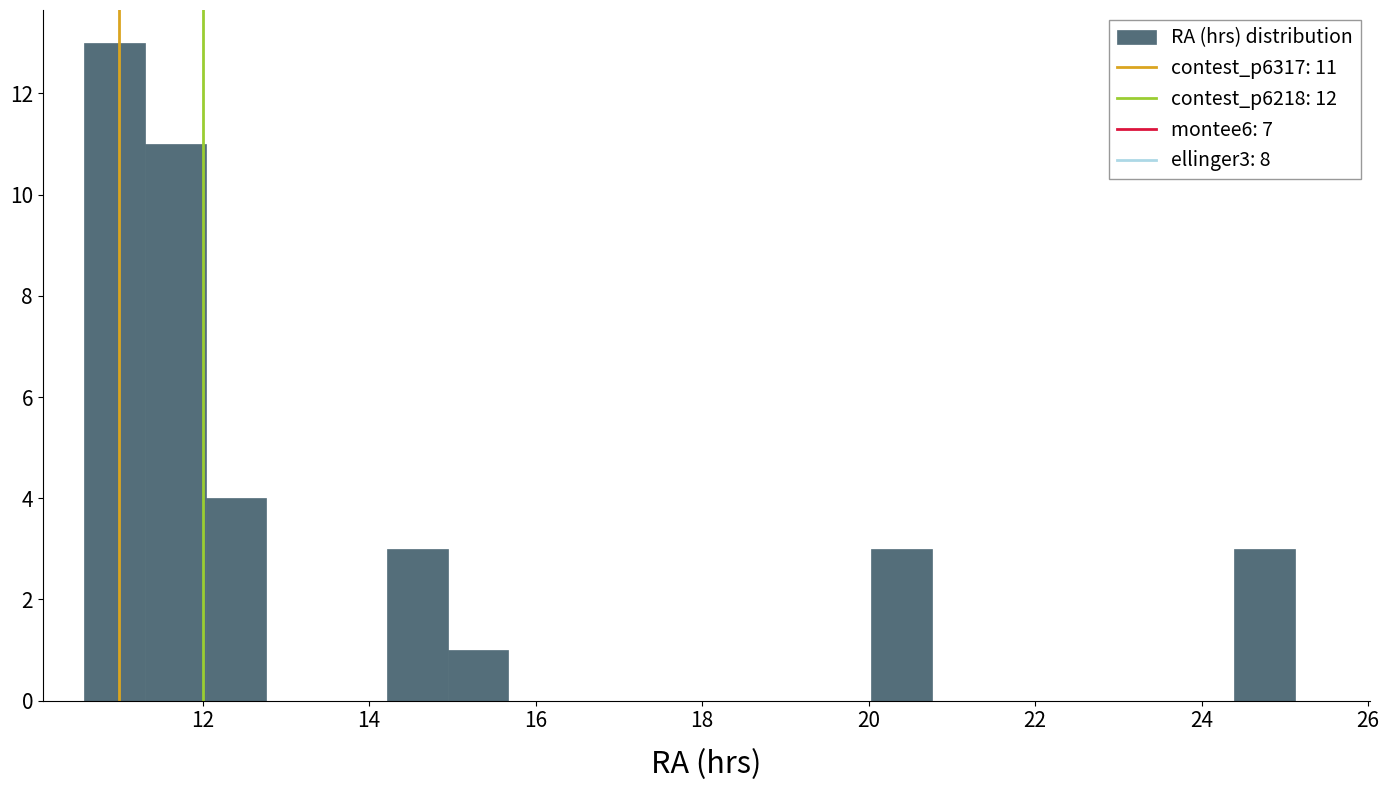

Read against the x-axis, roughly where is the centre of the tallest bar?

11.0